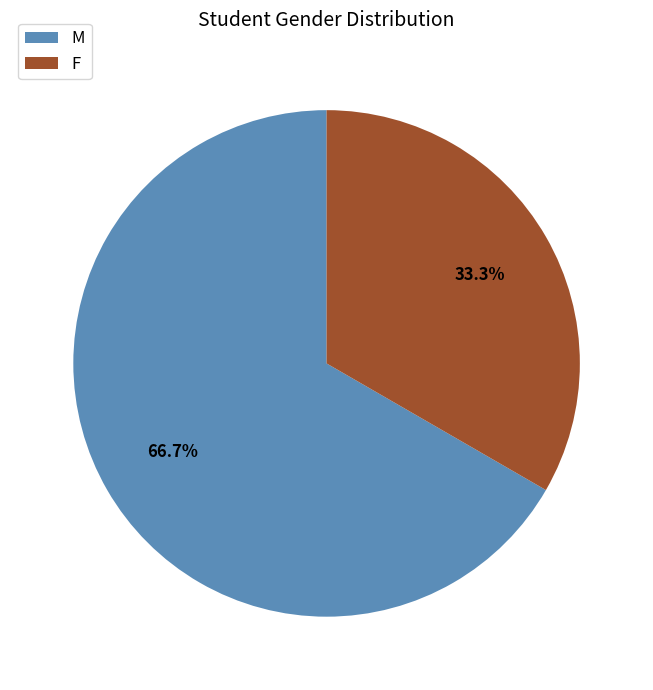

To the nearest percent, what is the difference between the F and M slice percentages?

33%